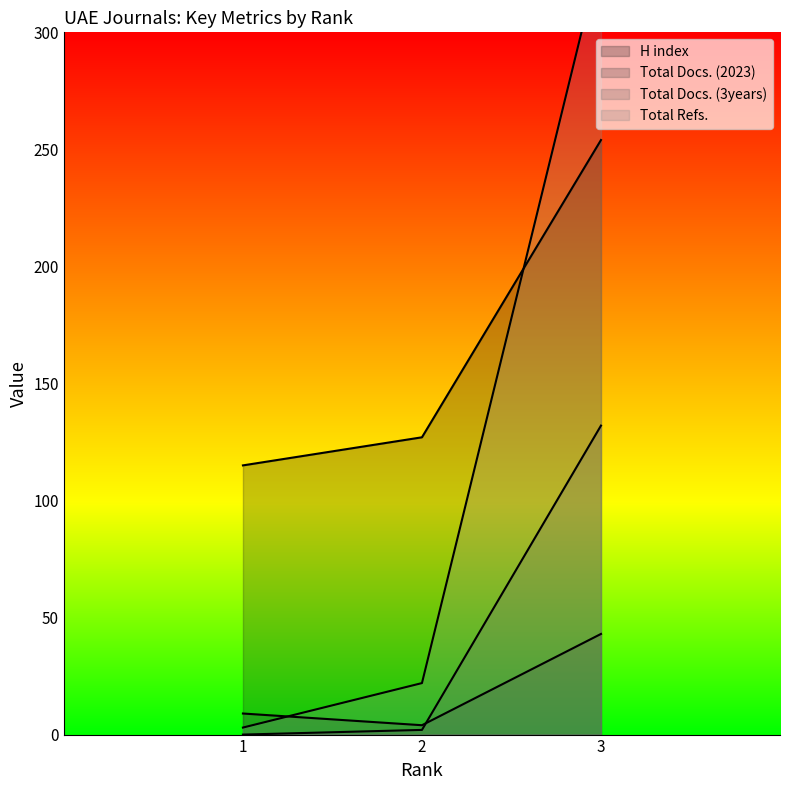

Reading right to left, list all the values displayed in this chart.

H index: 254	127	115
Total Docs. (2023): 43	4	9
Total Docs. (3years): 132	2	0
Total Refs.: 334	22	3